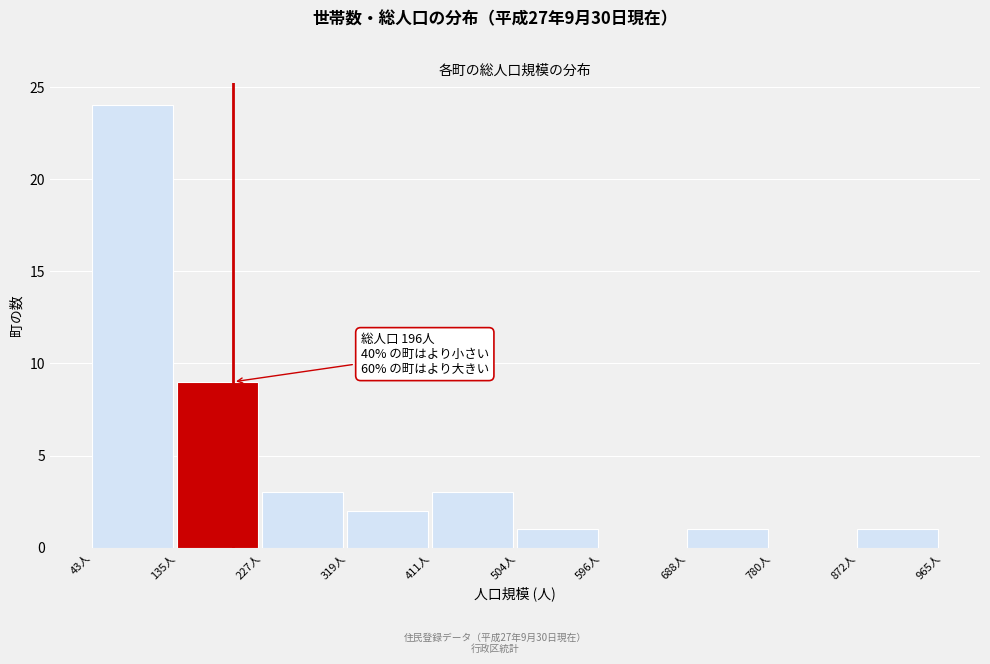

Which range on the x-axis has the tallest bar?

40 to 140